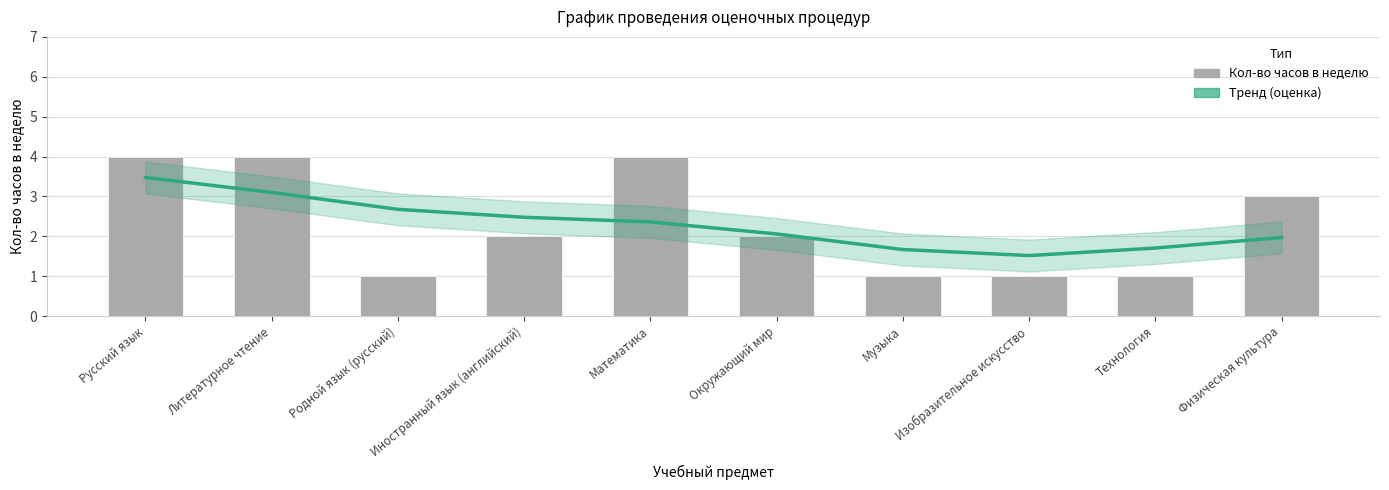

How many groups of bars are there?

10